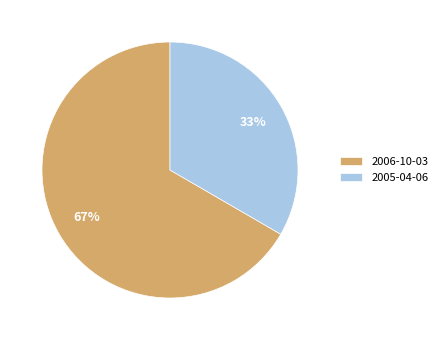

How many segments does this pie chart have?

2